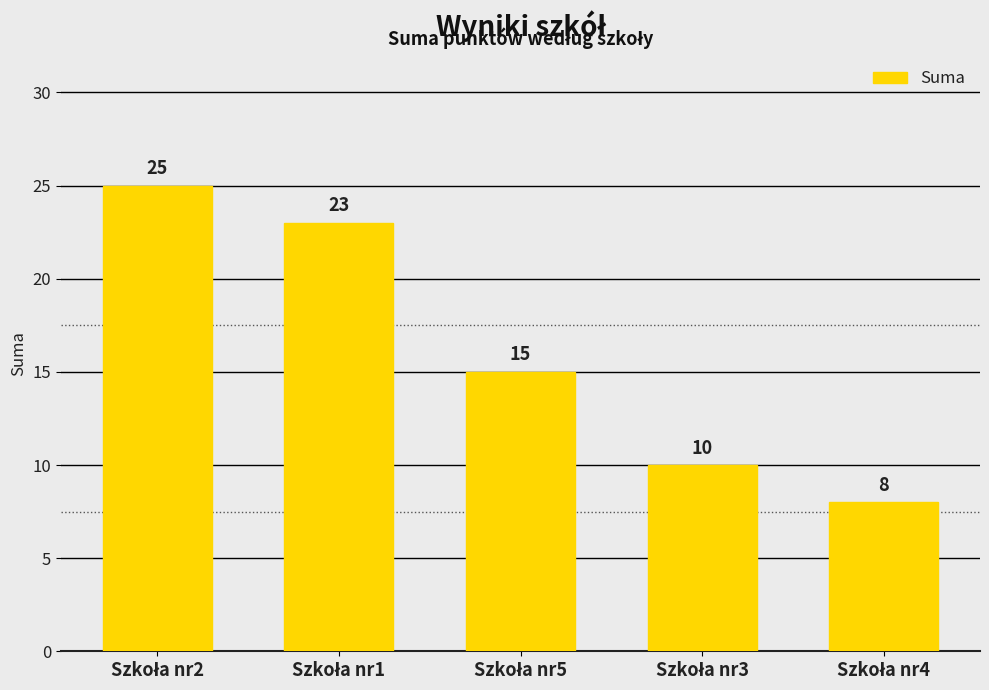

How many bars are there in total?

5